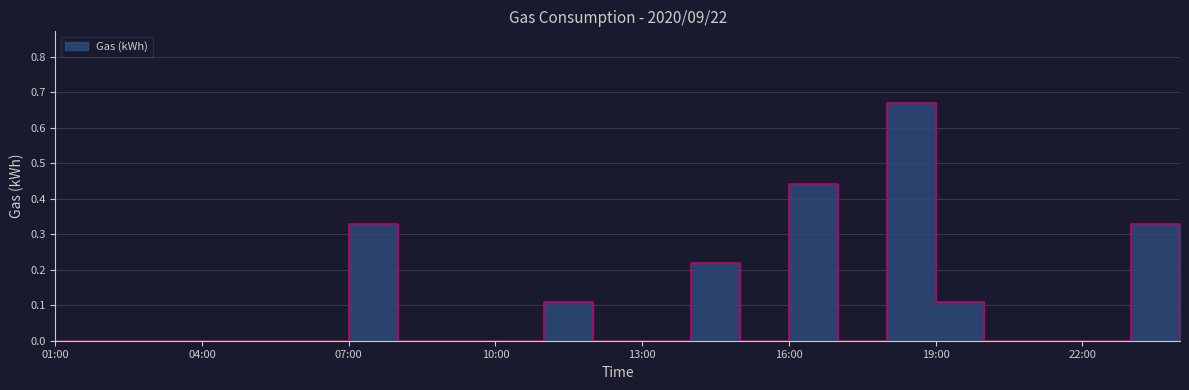

Where is the first local minimum?

15:00